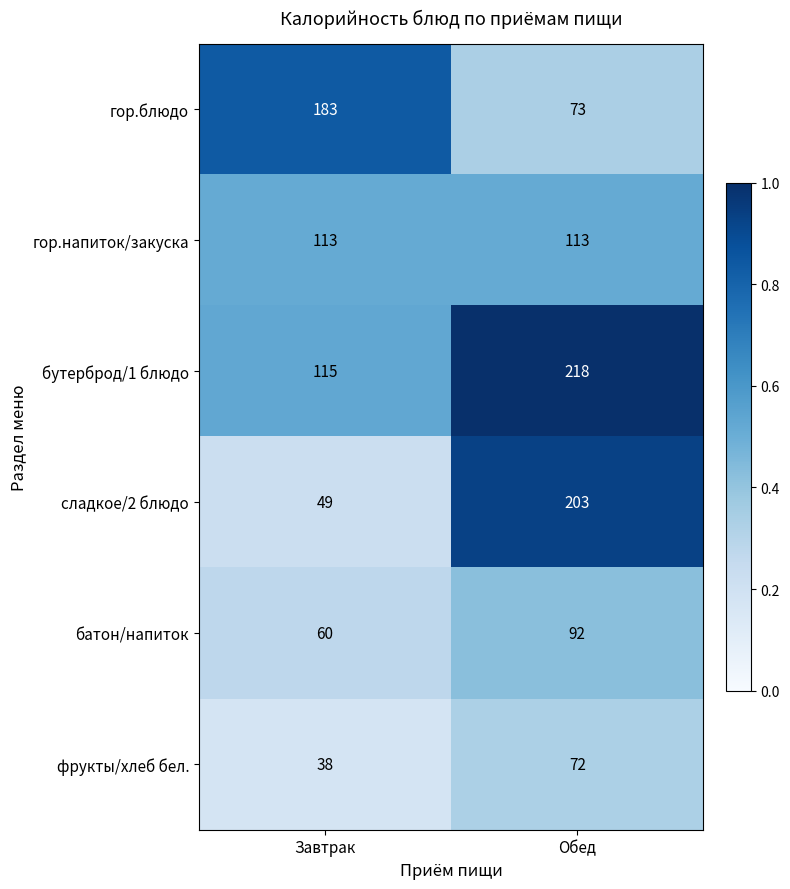

The value of сладкое/2 блюдо at Обед is 299. True or false?

False